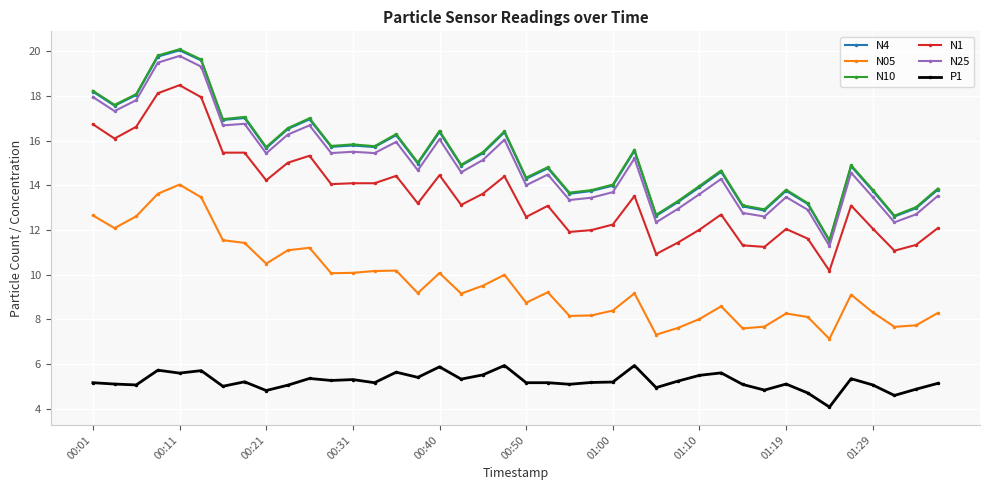

True or false: N10 has more than 1 points higher than both neighbors.

True